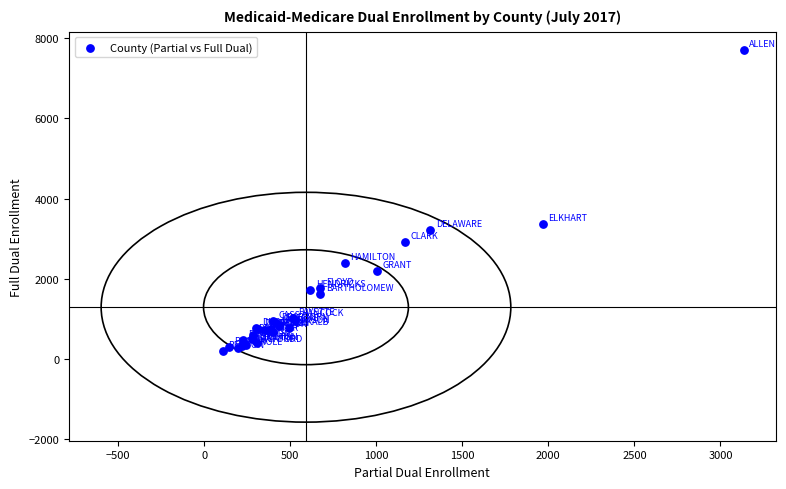

What Y value in the scatter plot is closest to 3946?

3365